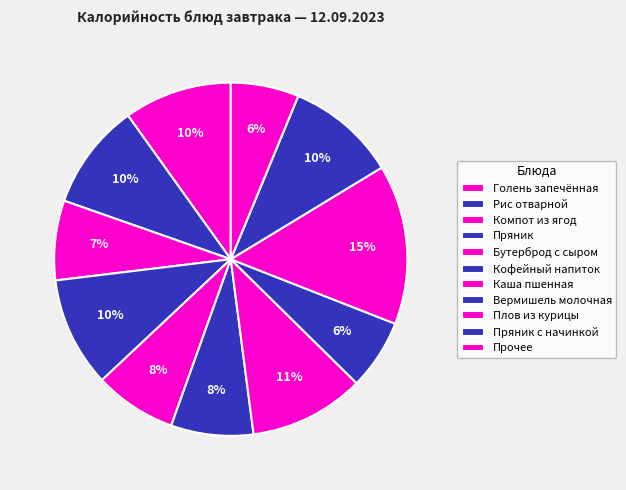

True or false: Голень запечённая accounts for 2% of the total.

False